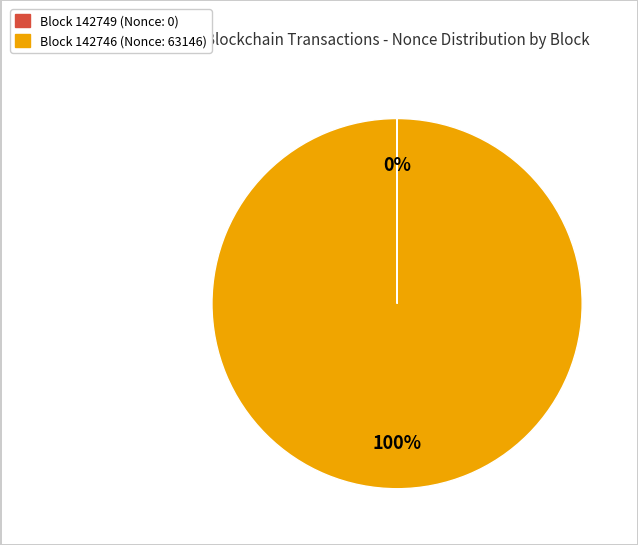

Is there any slice that represents more than half of the pie?

Yes